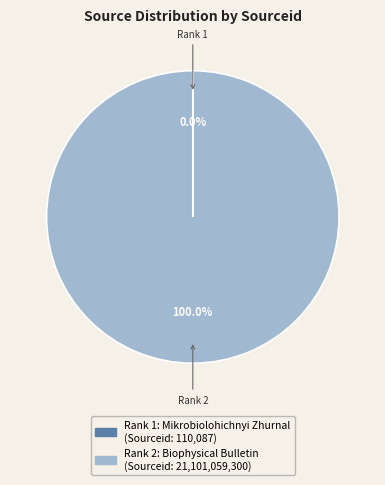

Does any single category account for the majority?

Yes